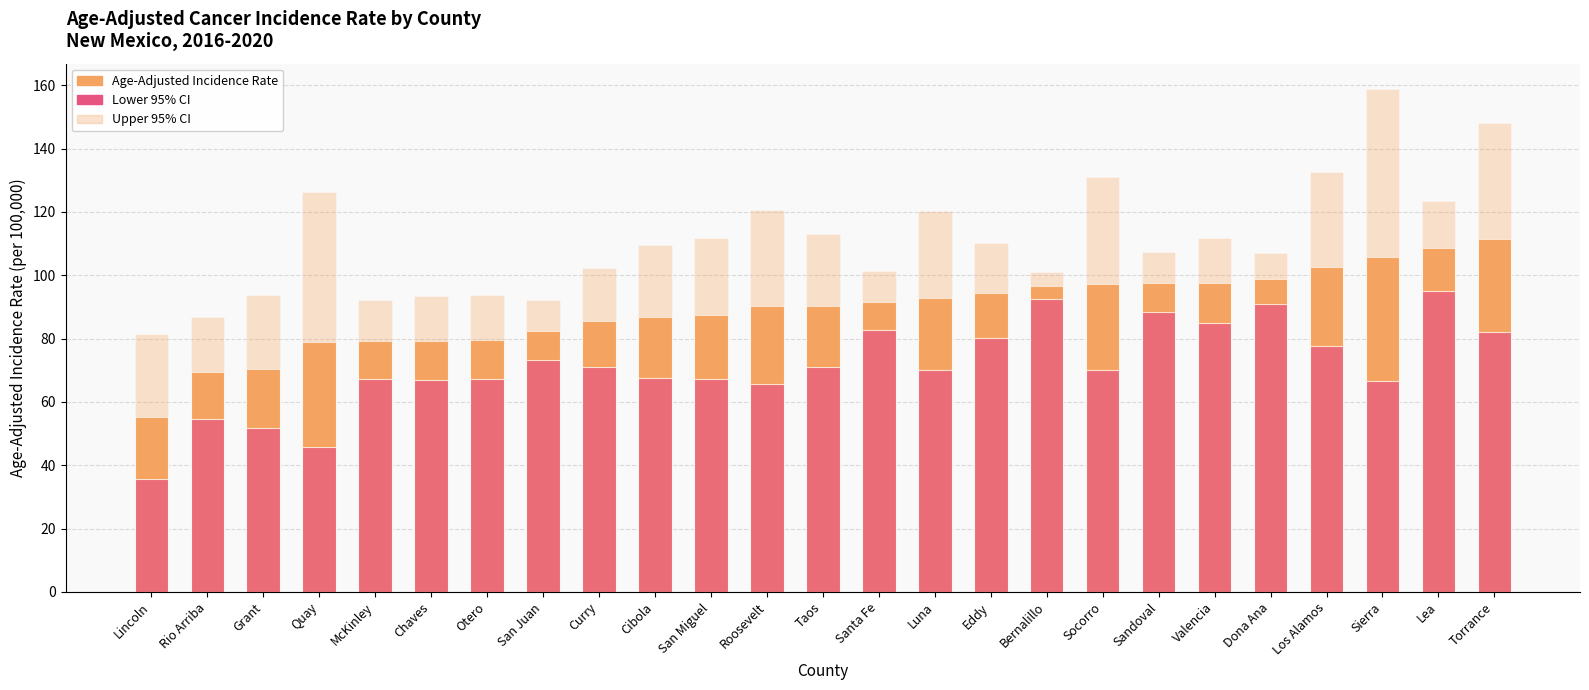

What is the average value of the Age-Adjusted Incidence Rate series?

89.2